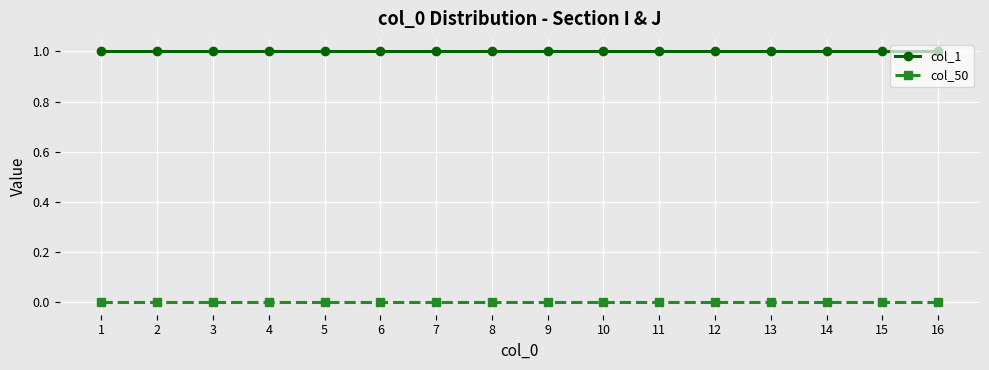

True or false: col_1 and col_50 intersect in this chart.

False